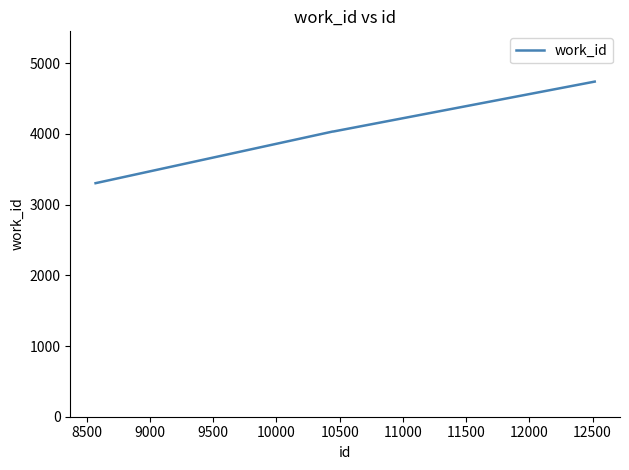

What is the maximum value shown in the chart?

4741